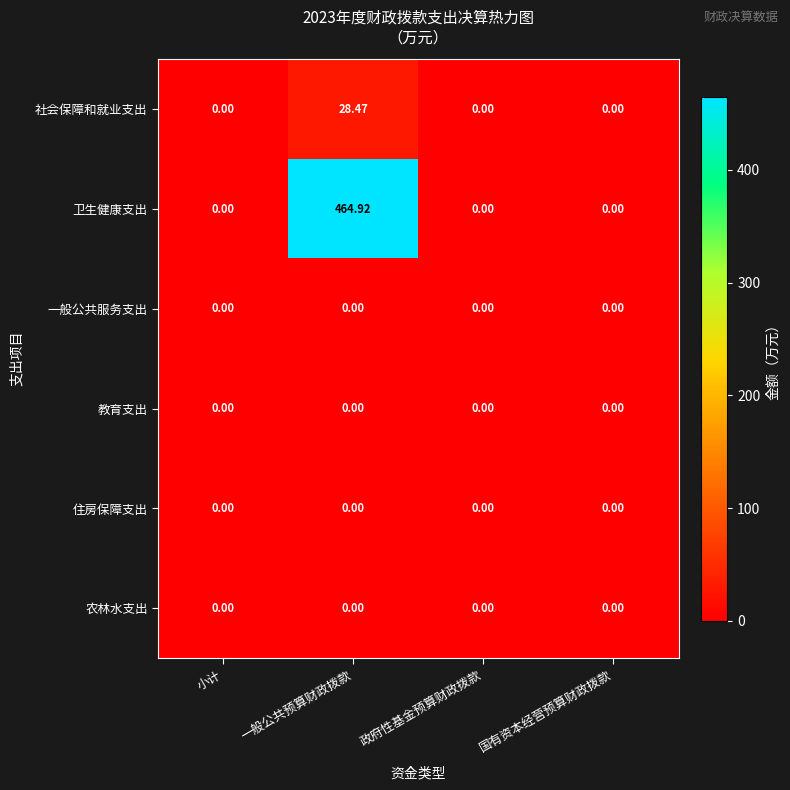

At which label does 社会保障和就业支出 reach its peak?

一般公共预算财政拨款